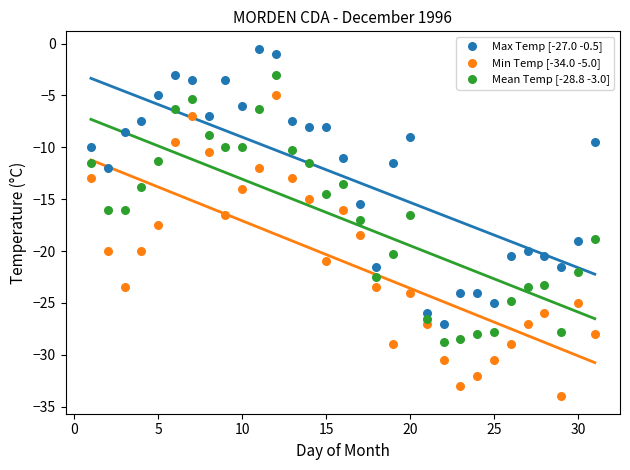

Which series contains the lowest Y value?

Min Temp [-34.0 -5.0]